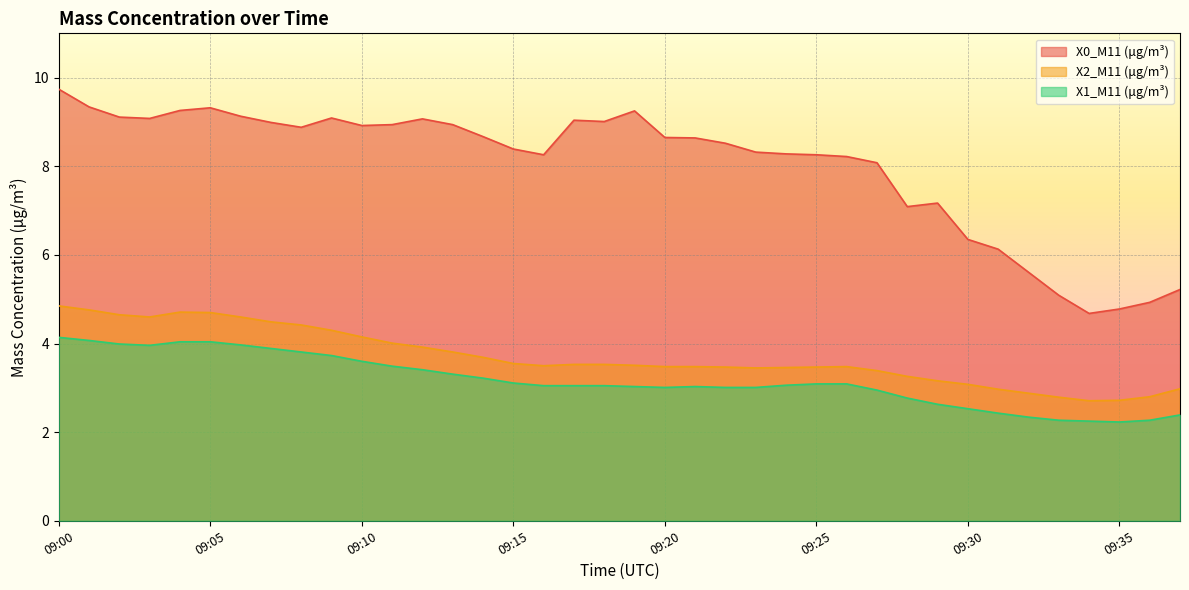

True or false: X0_M11 (μg/m³) has a value of 9.1 at 09:09.

True